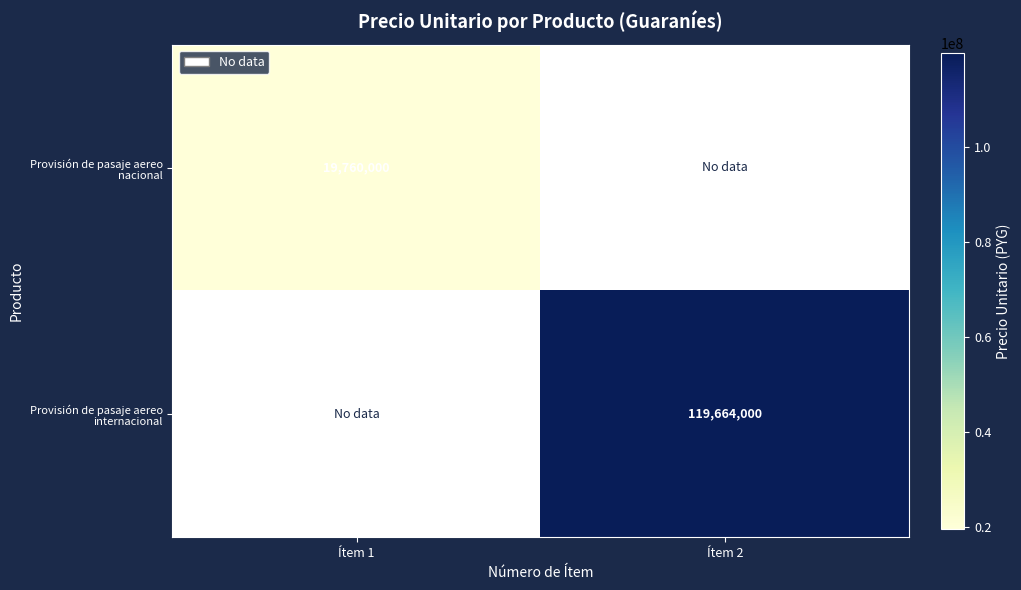

True or false: Provisión de pasaje aereo internacional has a value of 119664000 at Ítem 2.

True